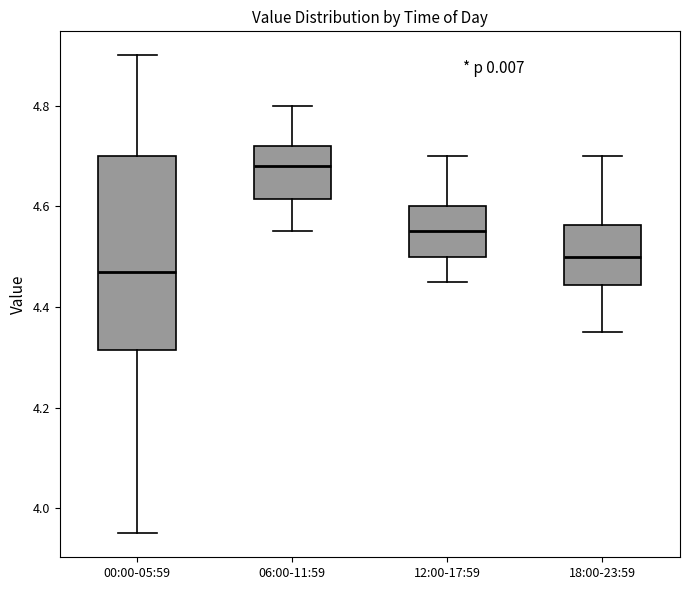

Reading left to right, transcribe this box plot: for each box, give where its median line is, the range the box spans, and where its two whiskers end, as read against the y-axis. The values are not printed on the chart, so give them approximately, as read against the axis.

00:00-05:59: median 4.48, box 4.32 to 4.70, whiskers 3.96 to 4.90
06:00-11:59: median 4.68, box 4.62 to 4.72, whiskers 4.56 to 4.80
12:00-17:59: median 4.56, box 4.50 to 4.60, whiskers 4.46 to 4.70
18:00-23:59: median 4.50, box 4.44 to 4.56, whiskers 4.36 to 4.70